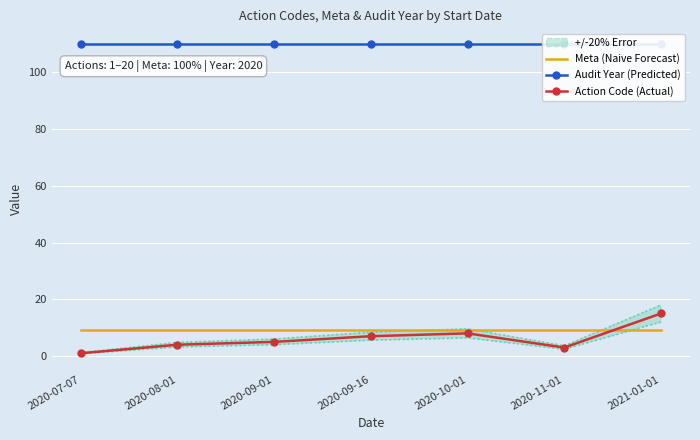

Reading left to right, what are all the values shown in this chart?

Meta (Naive Forecast): 9.1	9.1	9.1	9.1	9.1	9.1	9.1
Audit Year (Predicted): 110.0	110.0	110.0	110.0	110.0	110.0	110.0
Action Code (Actual): 1.0	4.0	5.0	7.0	8.0	3.0	15.0